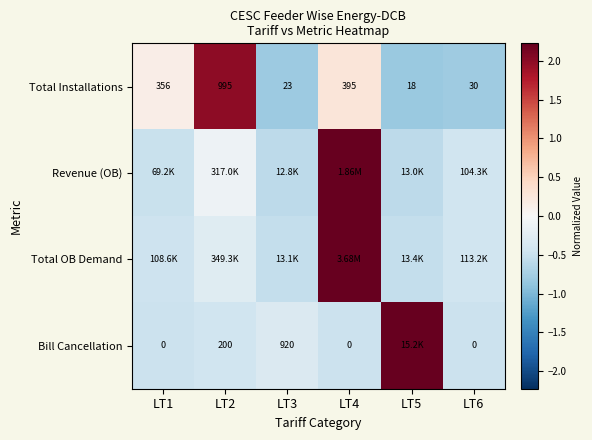

List the labels in order of Revenue (OB) value, largest first.

LT4, LT2, LT6, LT1, LT5, LT3